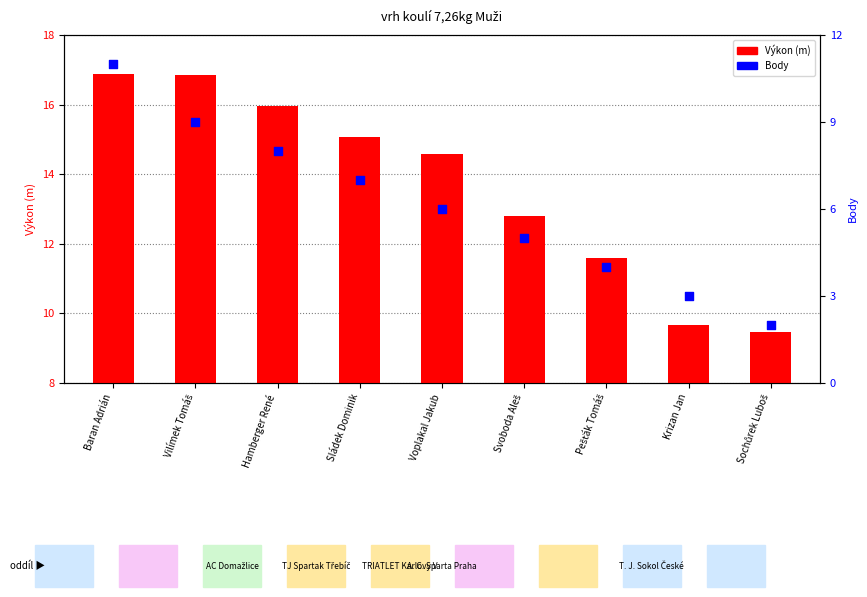

What are all the series names shown in the legend?

Výkon (m), Body